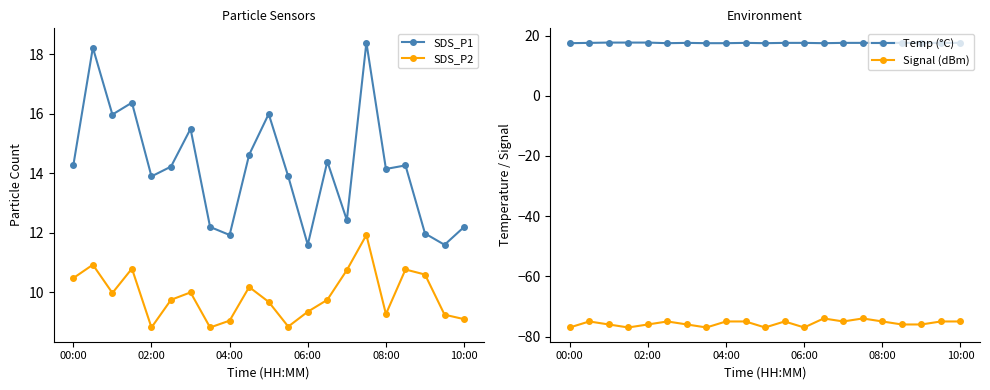

True or false: Signal (dBm) and Temp (°C) cross at least once.

False